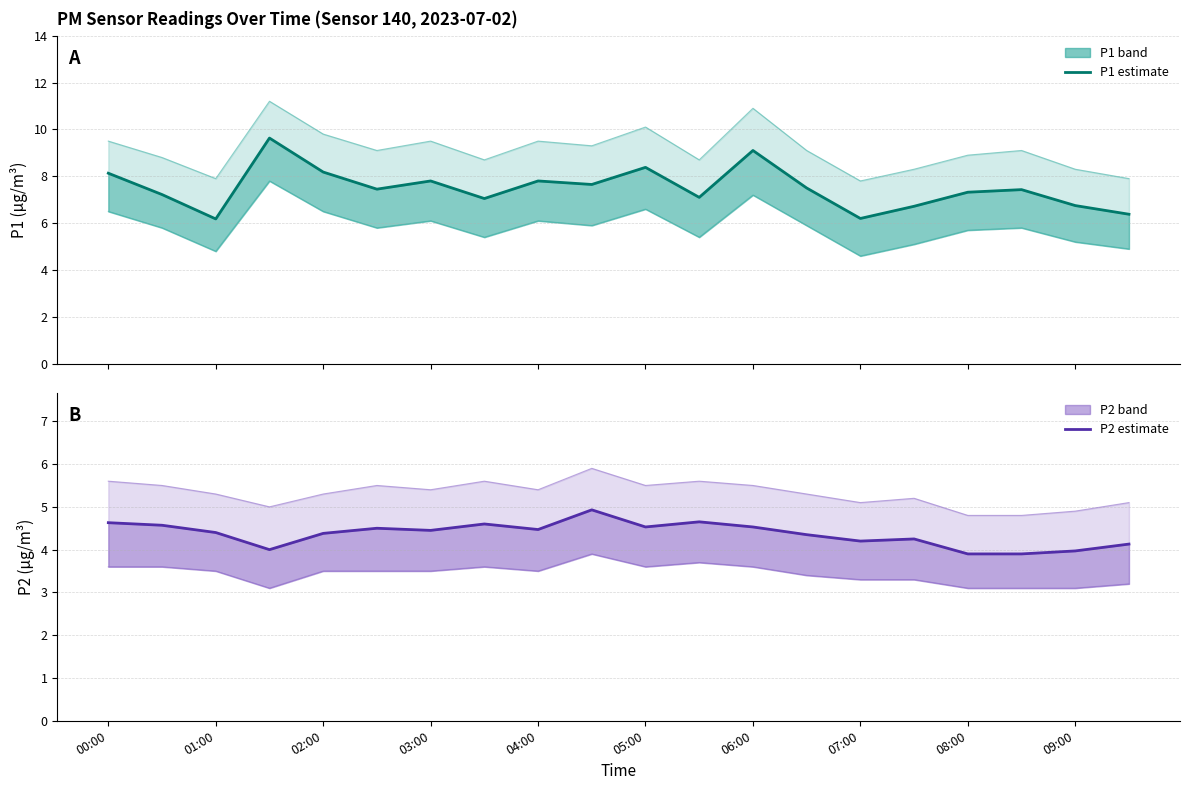

In P2 estimate, how many points are higher than both neighbors (excluding endpoints)?

5